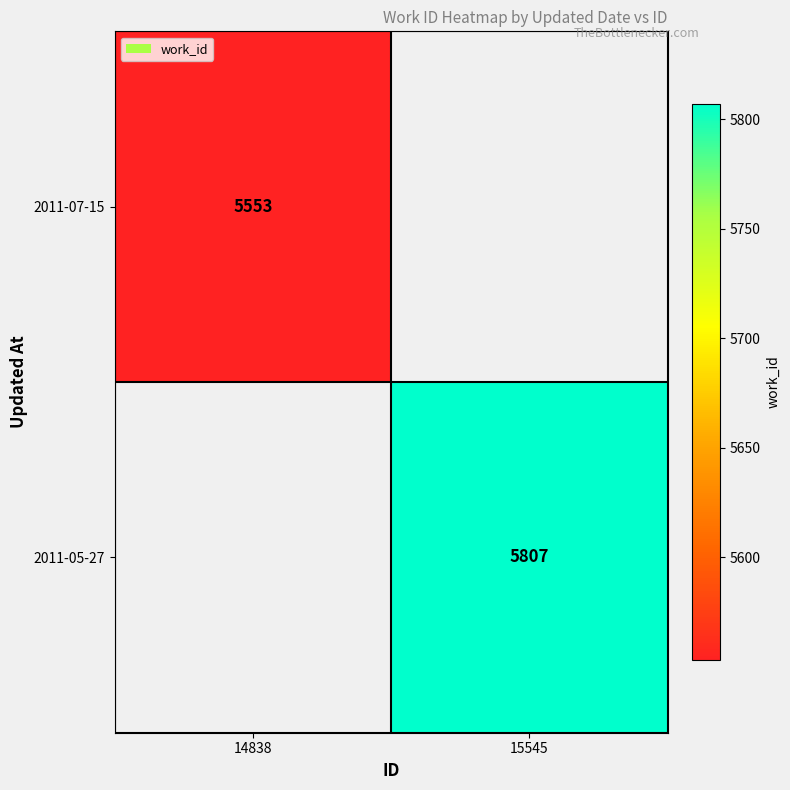

Is the value of 2011-07-15 at 14838 greater than the value of 2011-05-27 at 15545?

No